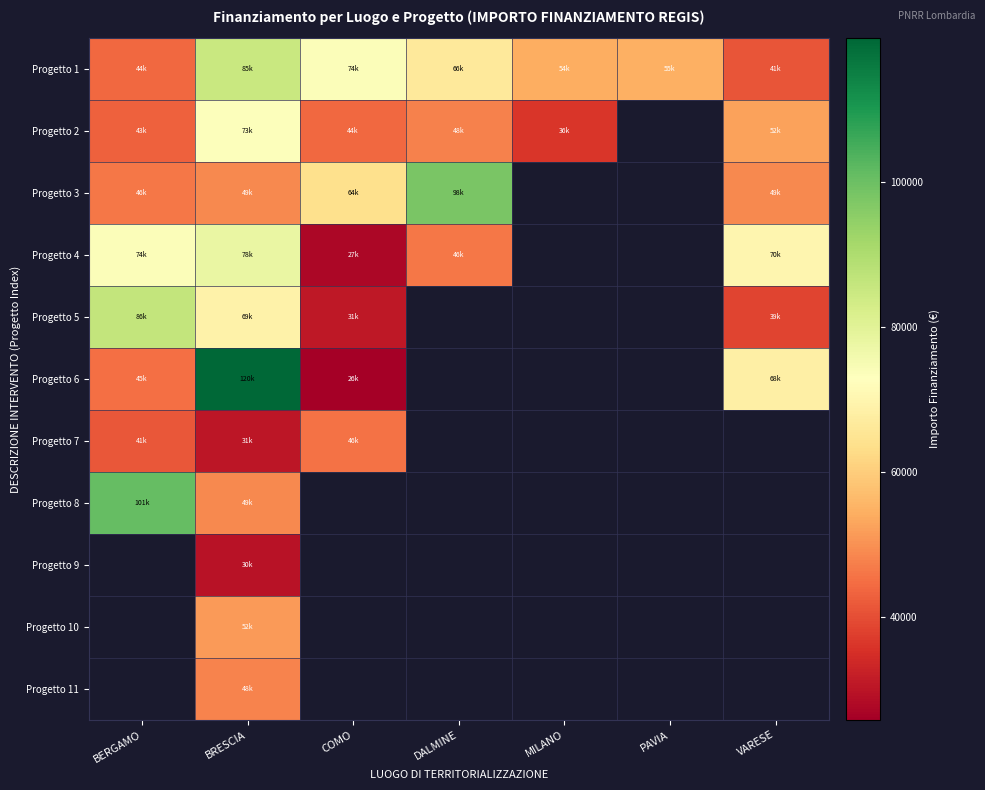

Is it true that Progetto 6 equals 68180.1 at VARESE?

True